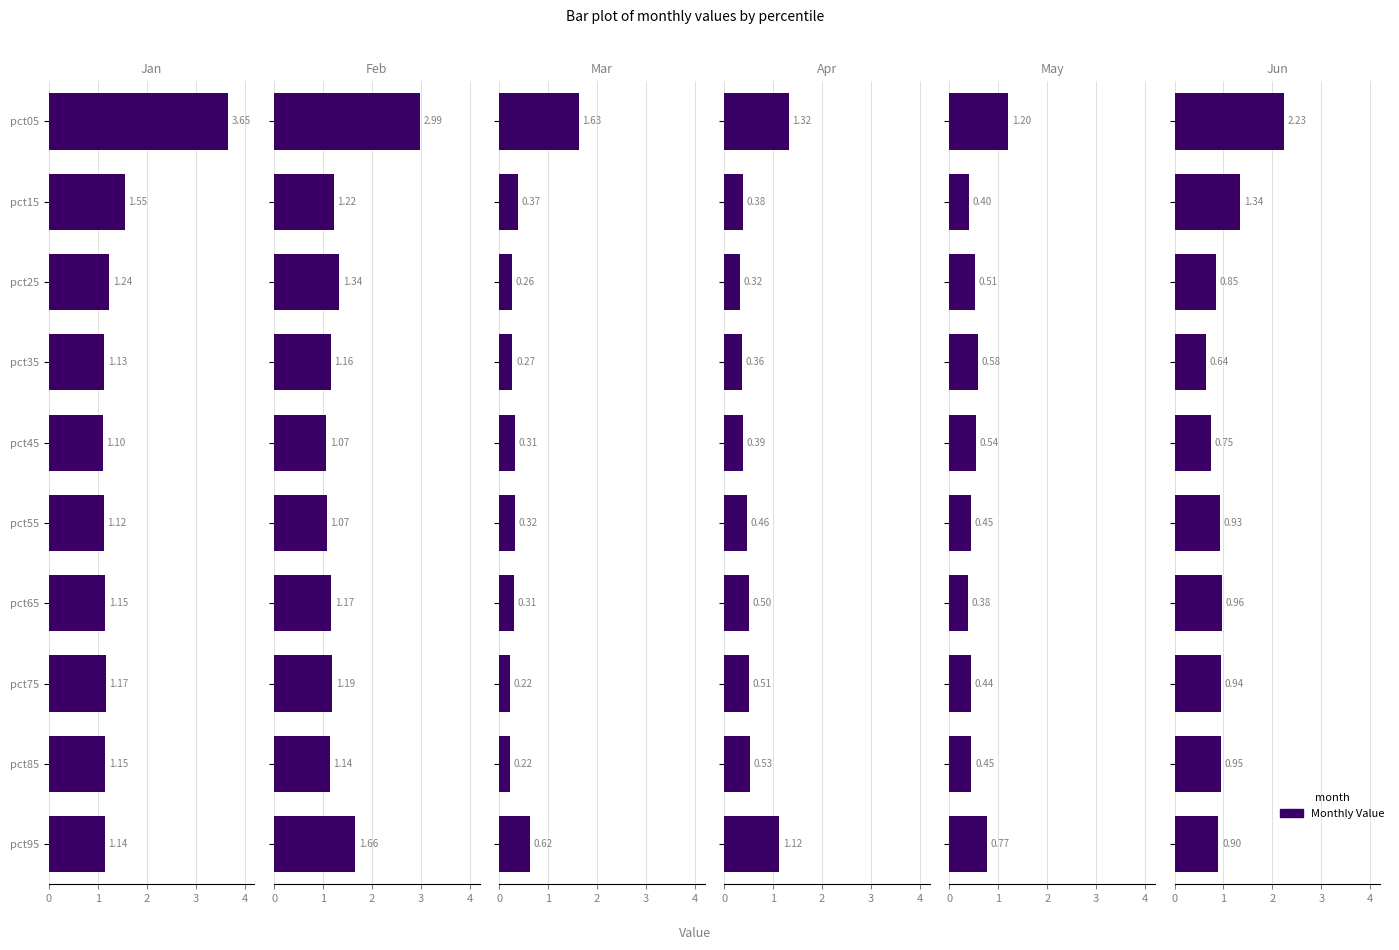

Reading left to right, extract all data points from this chart.

Jan: 3.7	1.6	1.2	1.1	1.1	1.1	1.1	1.2	1.2	1.1
Feb: 3.0	1.2	1.3	1.2	1.1	1.1	1.2	1.2	1.1	1.7
Mar: 1.6	0.4	0.3	0.3	0.3	0.3	0.3	0.2	0.2	0.6
Apr: 1.3	0.4	0.3	0.4	0.4	0.5	0.5	0.5	0.5	1.1
May: 1.2	0.4	0.5	0.6	0.5	0.4	0.4	0.4	0.4	0.8
Jun: 2.2	1.3	0.9	0.6	0.7	0.9	1.0	0.9	1.0	0.9